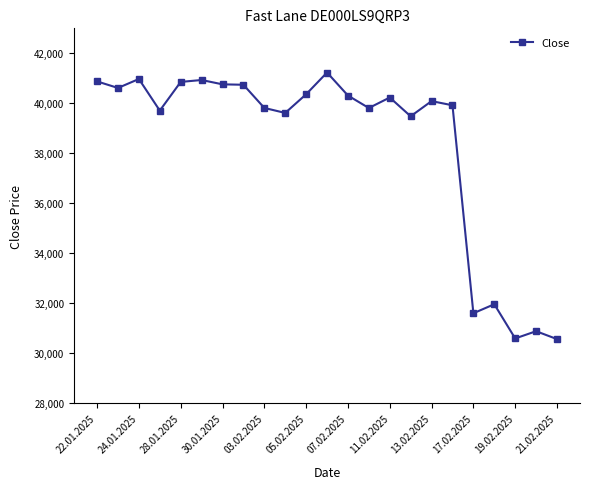

What is the maximum value shown in the chart?

41233